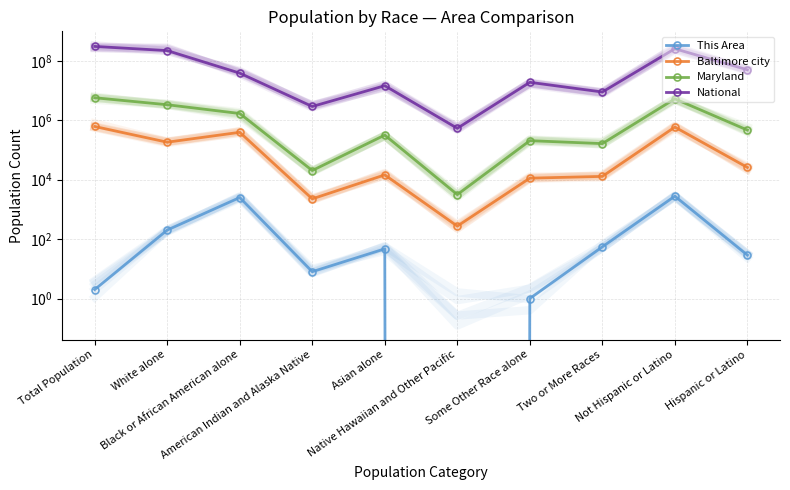

Reading right to left, list all the values displayed in this chart.

This Area: 29	2801	55	1	0	47	8	2517	202	2
Baltimore city: 25960	595001	12955	11303	274	14548	2270	395781	183830	620961
Maryland: 470632	5302920	164708	206832	3157	318853	20420	1700298	3359284	5773552
National: 50477594	258267944	9009073	19107368	540013	14674252	2932248	38929319	223553265	308745538